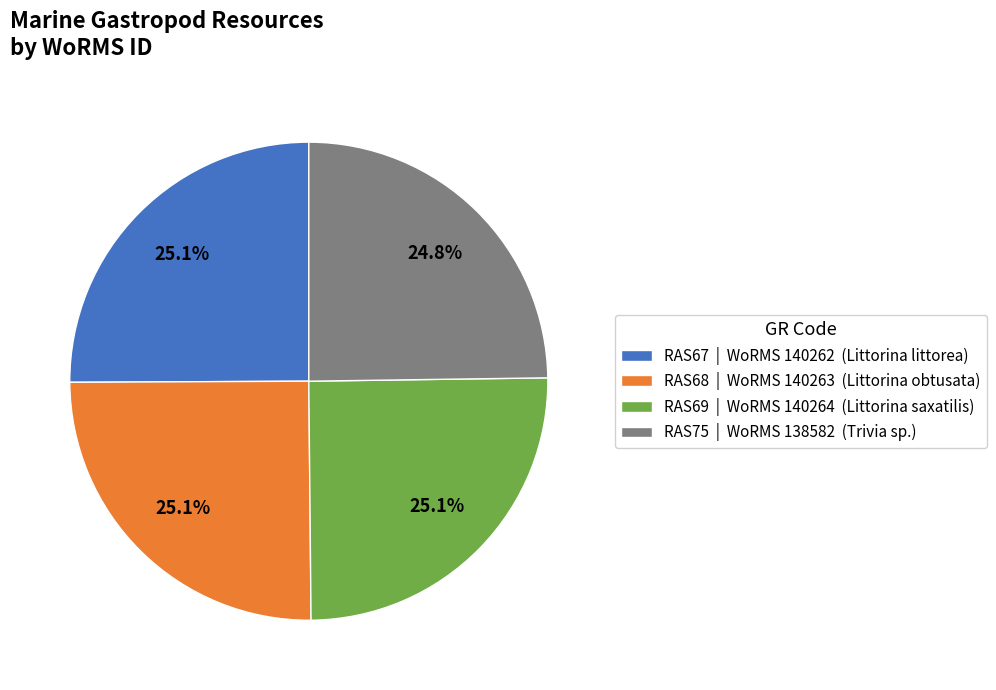

To the nearest percent, what portion does RAS75 represent?

25%